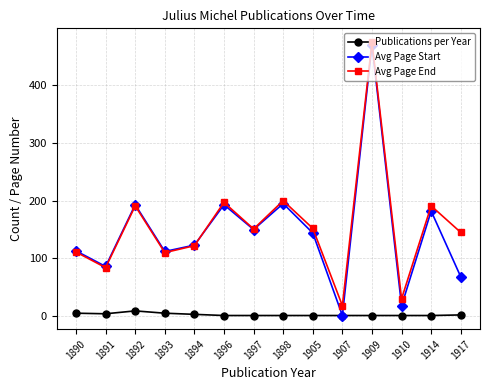

What is the lowest value of the Avg Page Start series?

1